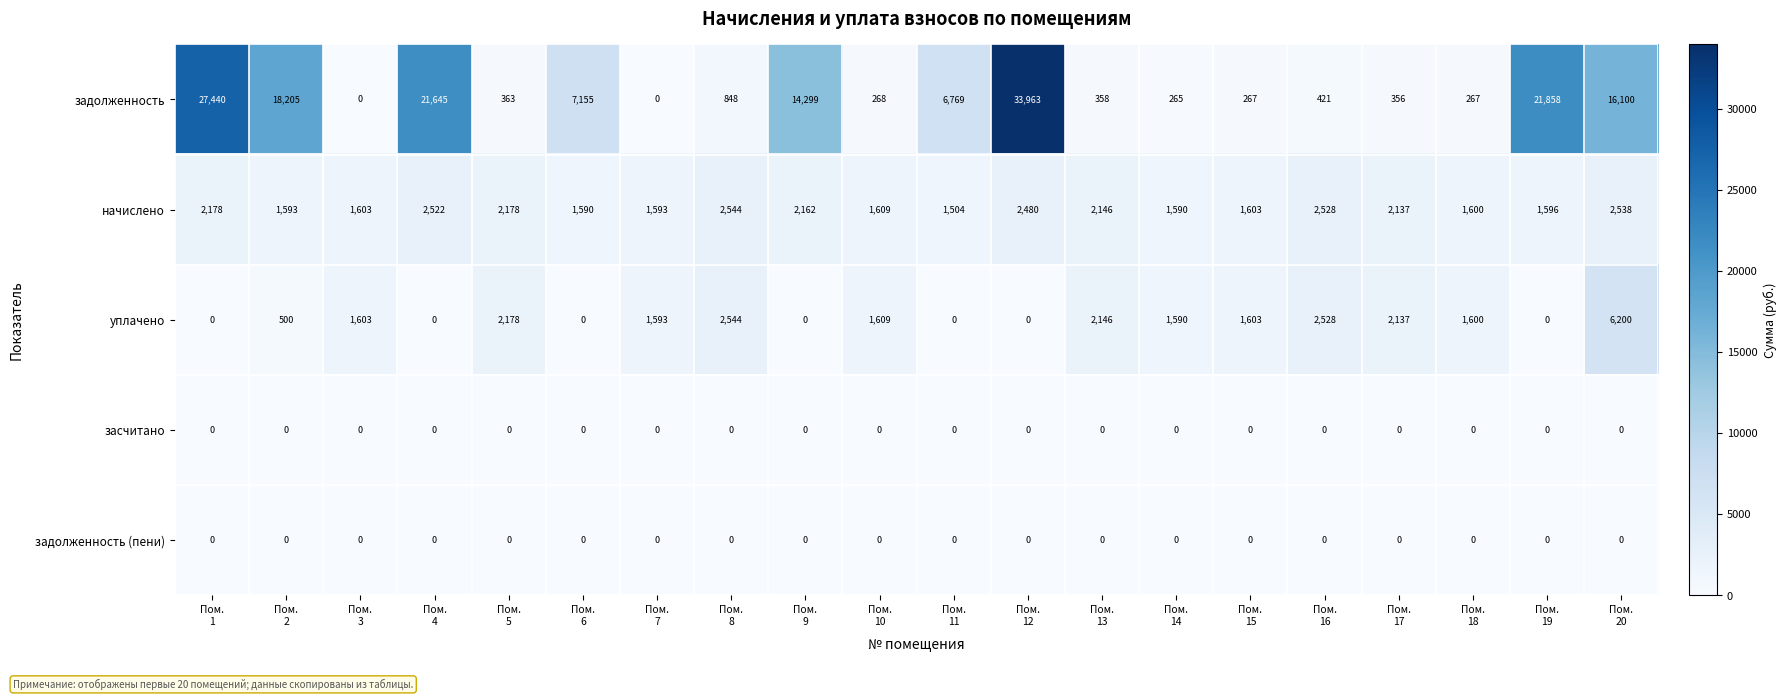

What is the maximum value shown in the chart?

33963